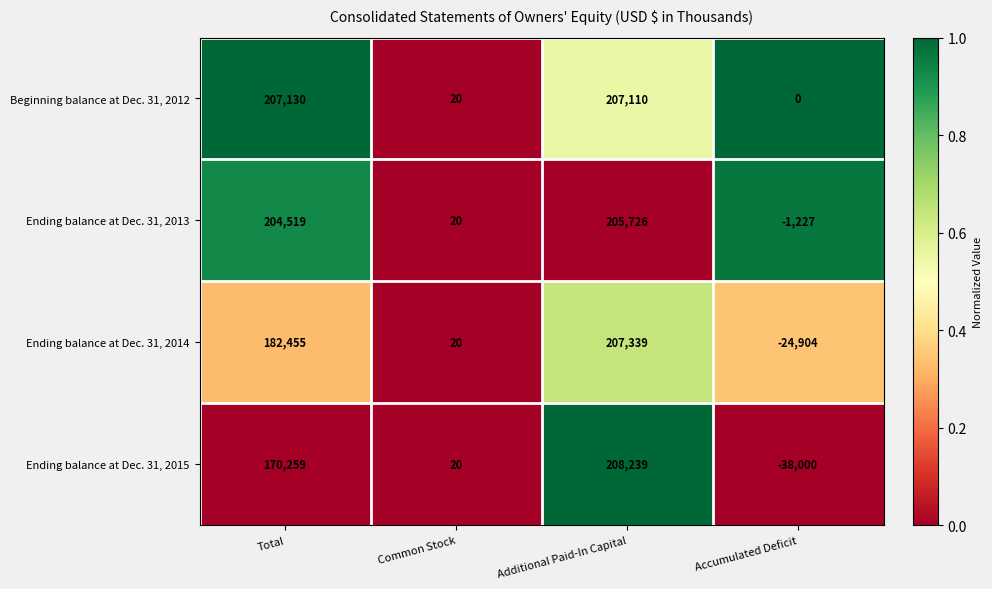

List the series in order of their peak value, lowest first.

Ending balance at Dec. 31, 2013, Beginning balance at Dec. 31, 2012, Ending balance at Dec. 31, 2014, Ending balance at Dec. 31, 2015